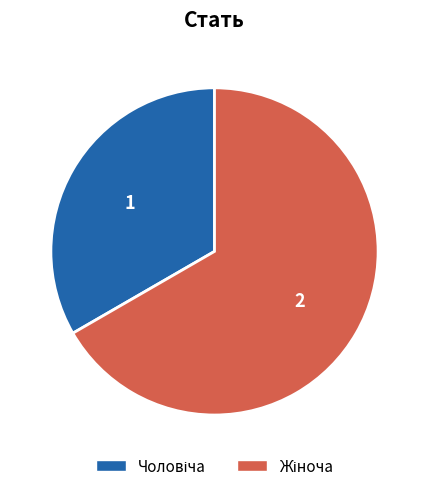

Does any single category account for the majority?

Yes